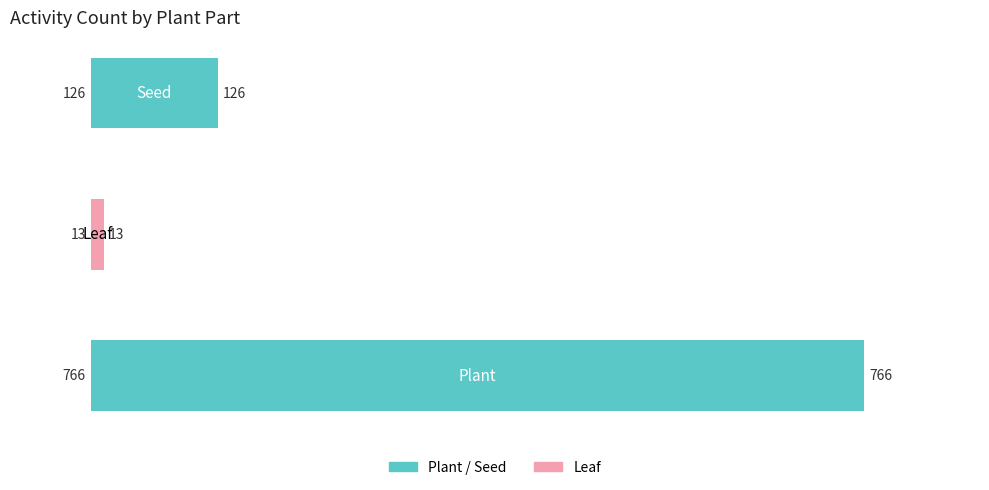

What is the difference between the maximum and minimum values?

753